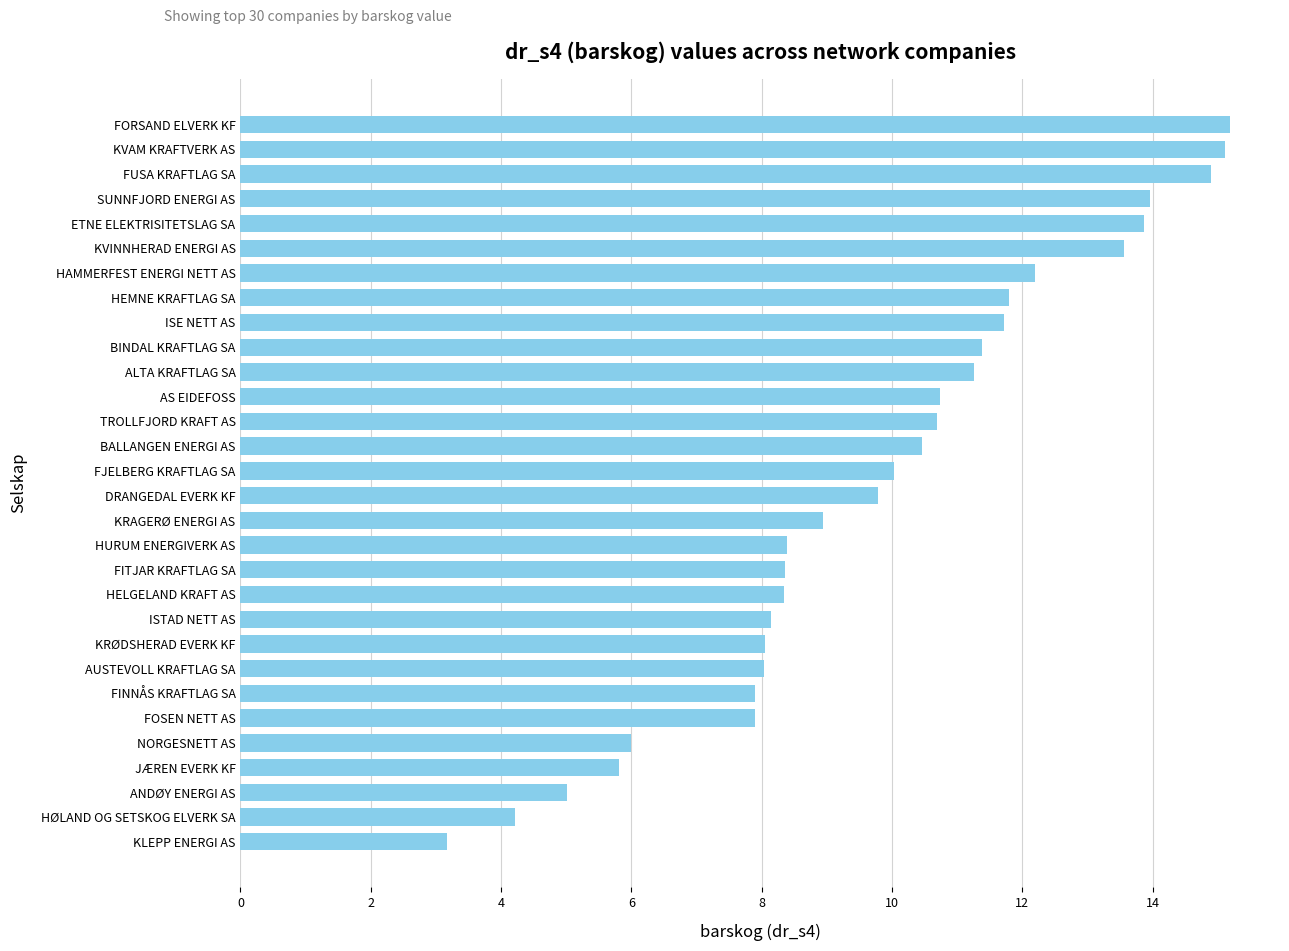

What is the change in value from BINDAL KRAFTLAG SA to HEMNE KRAFTLAG SA?

+0.4